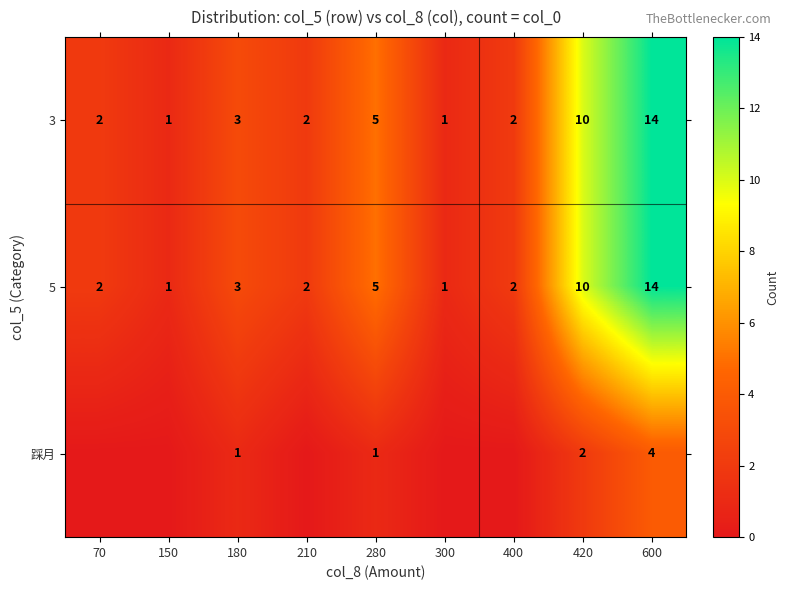

What is the spread (max minus min) of values at 600?

10